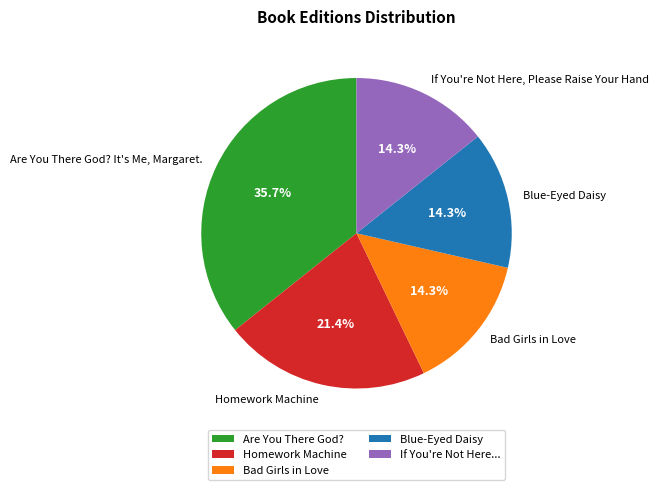

What percentage do If You're Not Here, Please Raise Your Hand and Blue-Eyed Daisy together represent?

28.6%